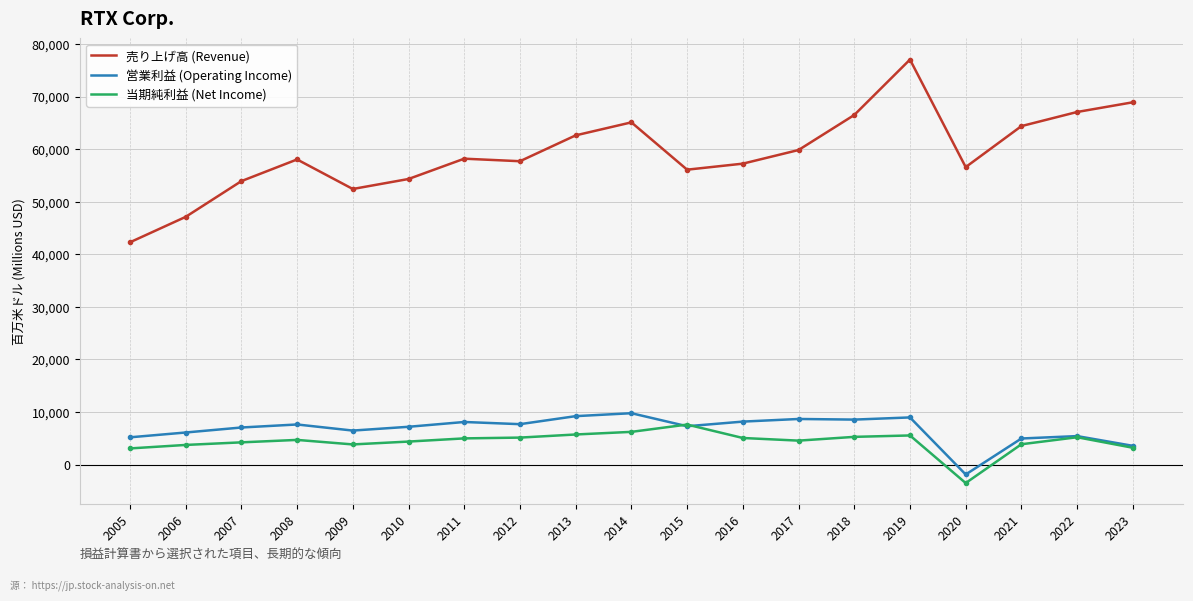

True or false: 営業利益 (Operating Income) and 売り上げ高 (Revenue) intersect in this chart.

False